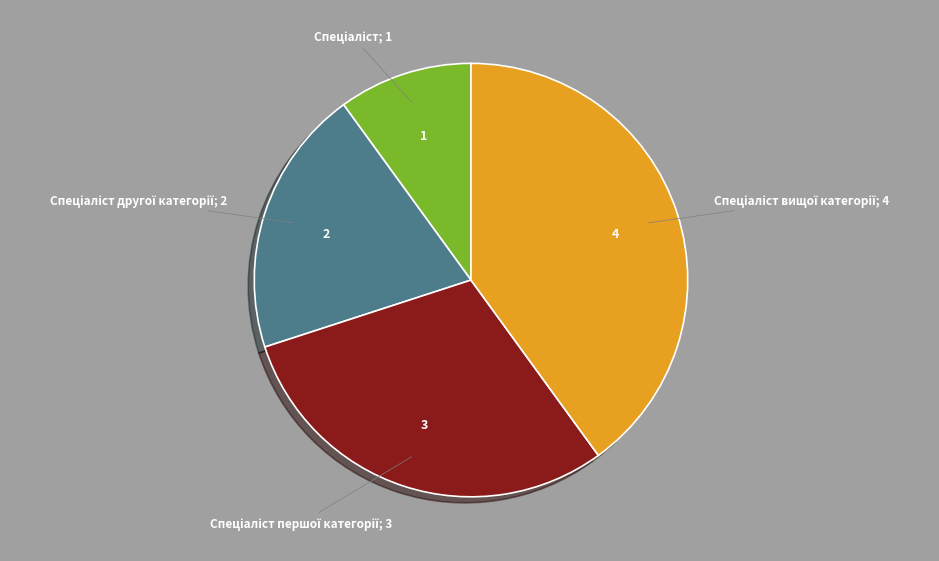

Count the number of slices in the pie.

4